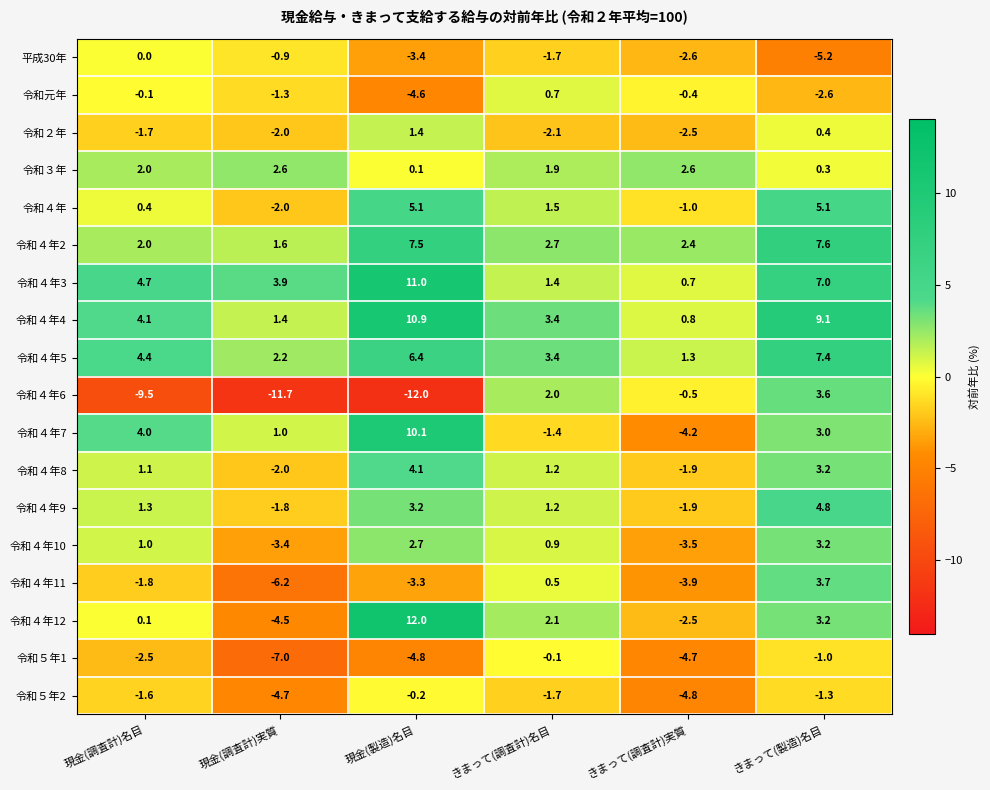

At how many categories does at least one series exceed 1?

6